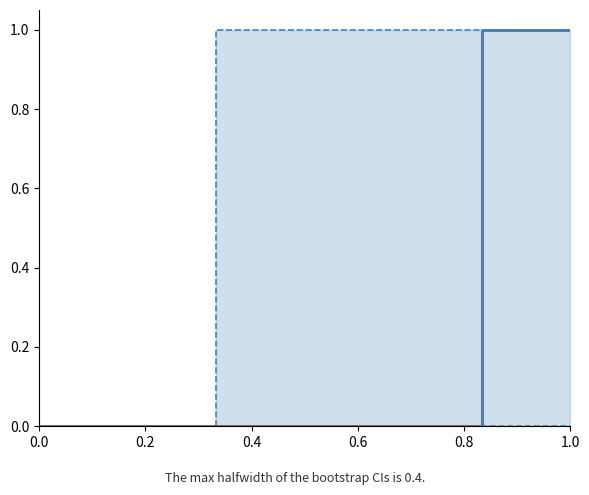

True or false: Identifier and upper bound cross at least once.

False